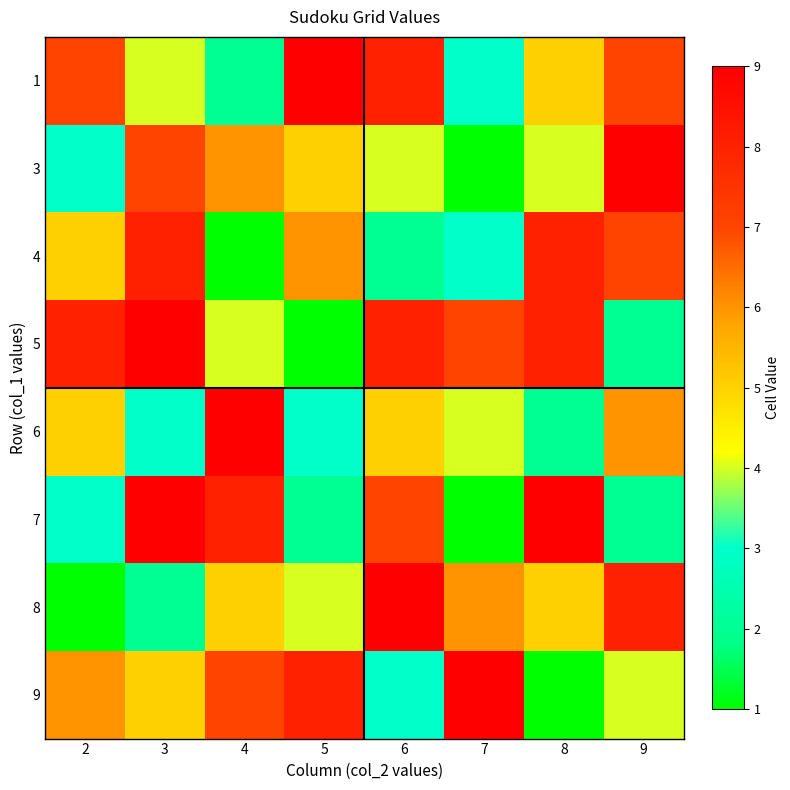

At which category does the chart reach its minimum across all series?

7